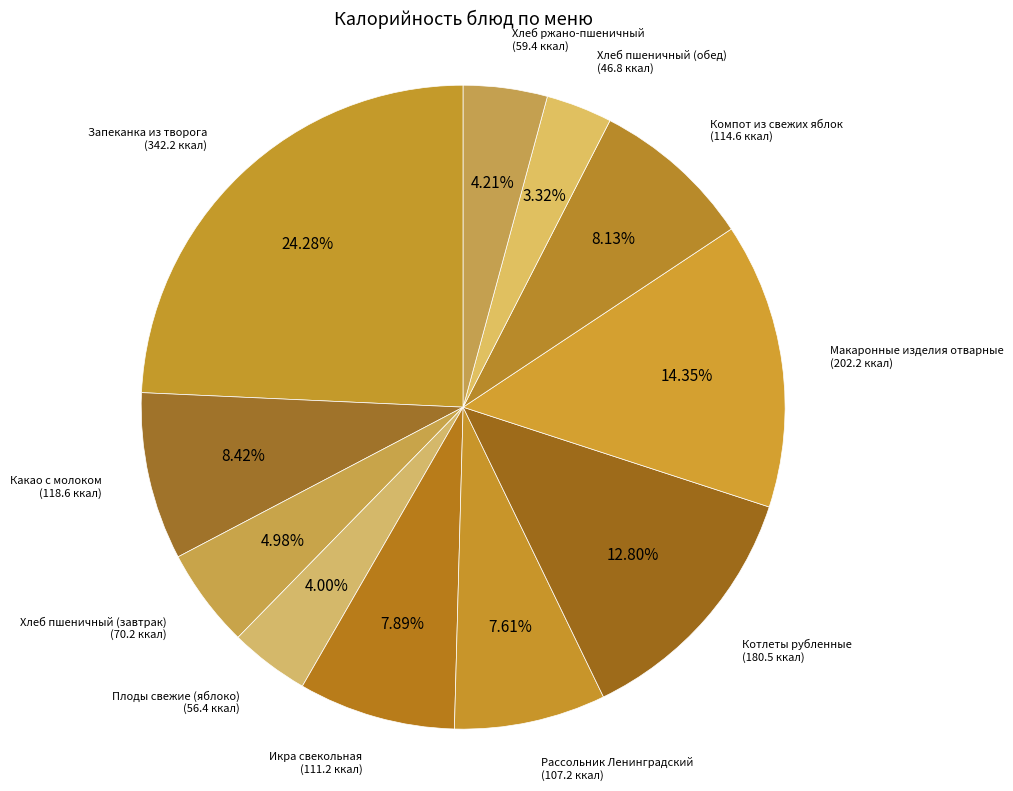

Between Икра свекольная and Хлеб ржано-пшеничный, which is larger?

Икра свекольная